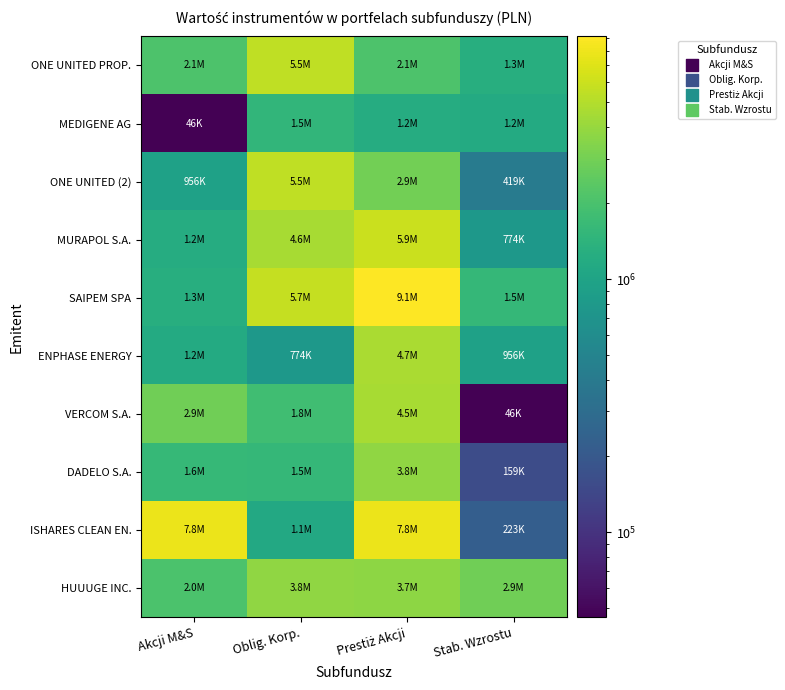

Reading left to right, transcribe all the data shown in this chart.

ONE UNITED PROP.: Akcji M&S=2090764.9	Oblig. Korp.=5546226.0	Prestiż Akcji=2090764.9	Stab. Wzrostu=1261463.7
MEDIGENE AG: Akcji M&S=46068.6	Oblig. Korp.=1504984.5	Prestiż Akcji=1217096.0	Stab. Wzrostu=1165474.7
ONE UNITED (2): Akcji M&S=955595.2	Oblig. Korp.=5540955.8	Prestiż Akcji=2943074.4	Stab. Wzrostu=418516.9
MURAPOL S.A.: Akcji M&S=1217096.0	Oblig. Korp.=4608604.0	Prestiż Akcji=5927043.2	Stab. Wzrostu=773618.5
SAIPEM SPA: Akcji M&S=1261463.7	Oblig. Korp.=5692727.2	Prestiż Akcji=9119752.7	Stab. Wzrostu=1546312.7
ENPHASE ENERGY: Akcji M&S=1165474.7	Oblig. Korp.=773618.5	Prestiż Akcji=4656950.4	Stab. Wzrostu=955595.2
VERCOM S.A.: Akcji M&S=2910030.5	Oblig. Korp.=1818530.0	Prestiż Akcji=4537840.0	Stab. Wzrostu=46068.6
DADELO S.A.: Akcji M&S=1583752.8	Oblig. Korp.=1546312.7	Prestiż Akcji=3778550.4	Stab. Wzrostu=158770.7
ISHARES CLEAN EN.: Akcji M&S=7844818.4	Oblig. Korp.=1116438.0	Prestiż Akcji=7780050.0	Stab. Wzrostu=222952.8
HUUUGE INC.: Akcji M&S=2046137.6	Oblig. Korp.=3778550.4	Prestiż Akcji=3681963.0	Stab. Wzrostu=2910030.5